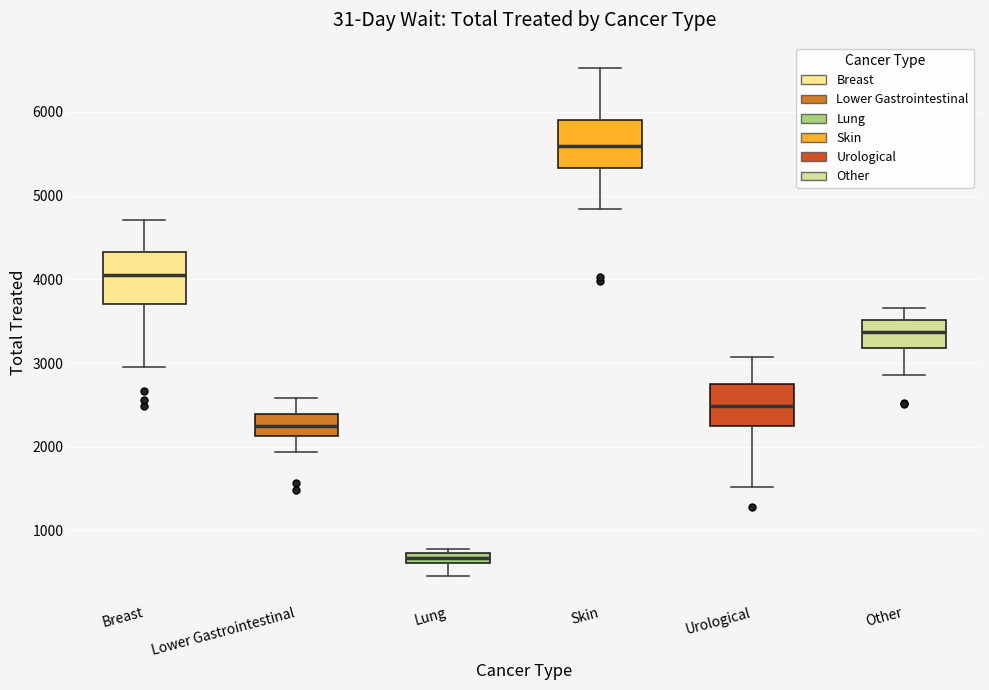

Which box's median line is the lowest?

Lung